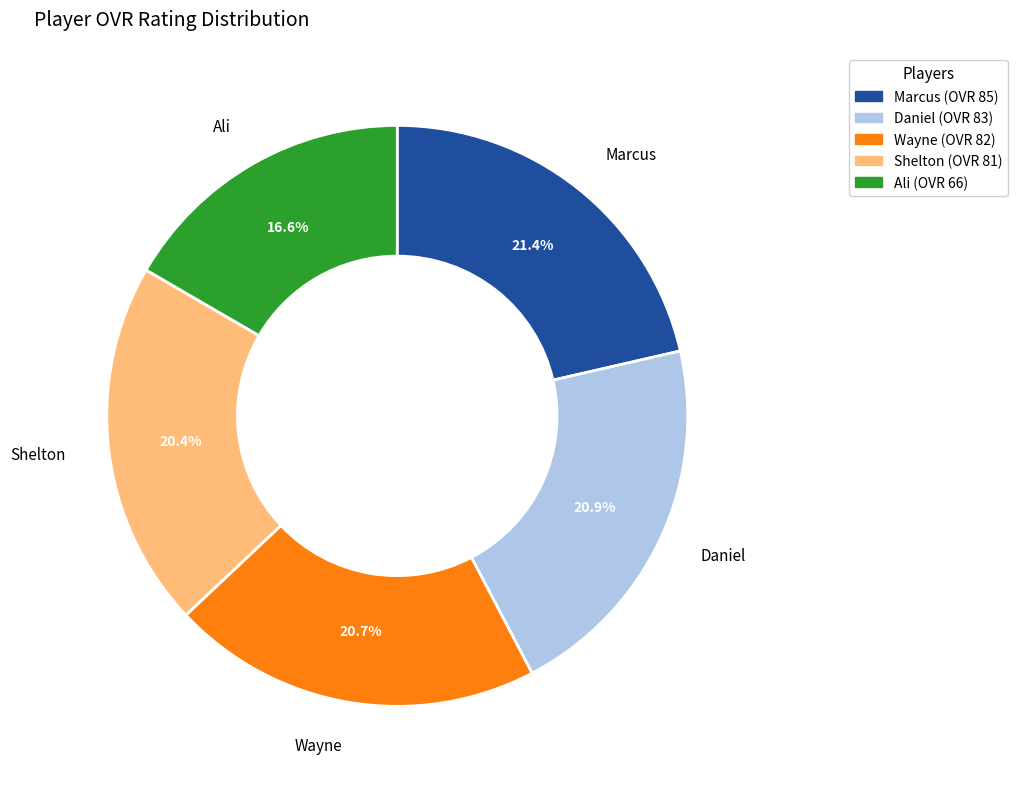

How many slices are in this pie chart?

5